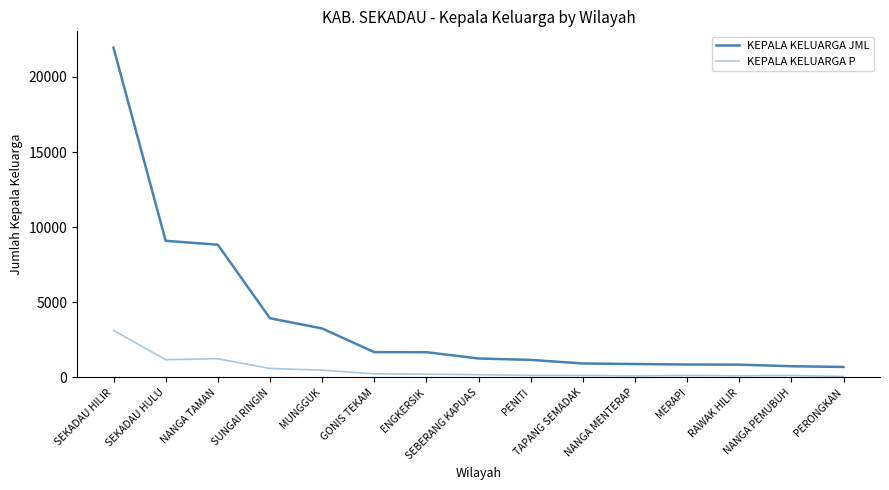

The value of KEPALA KELUARGA P at NANGA MENTERAP is 177. True or false?

False